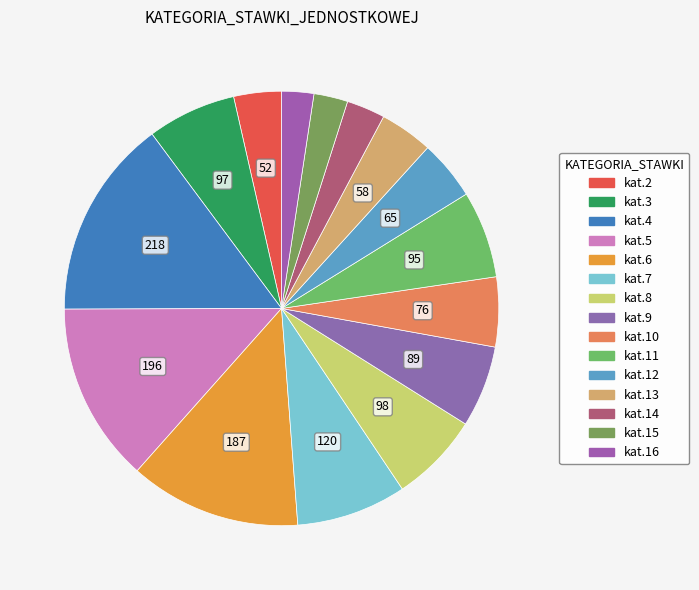

How many slices are in this pie chart?

15